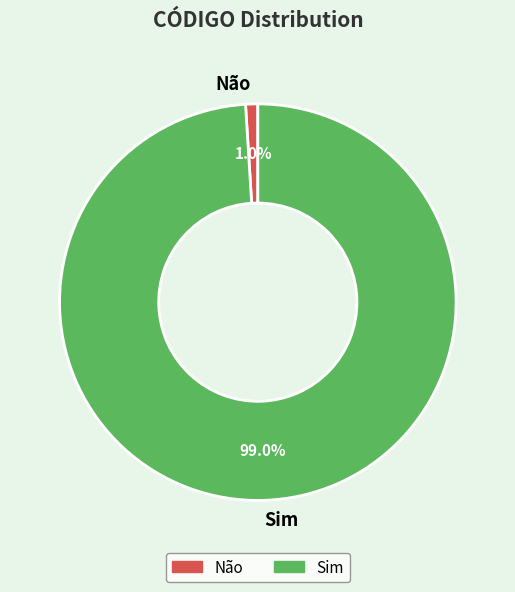

How many slices are in this pie chart?

2